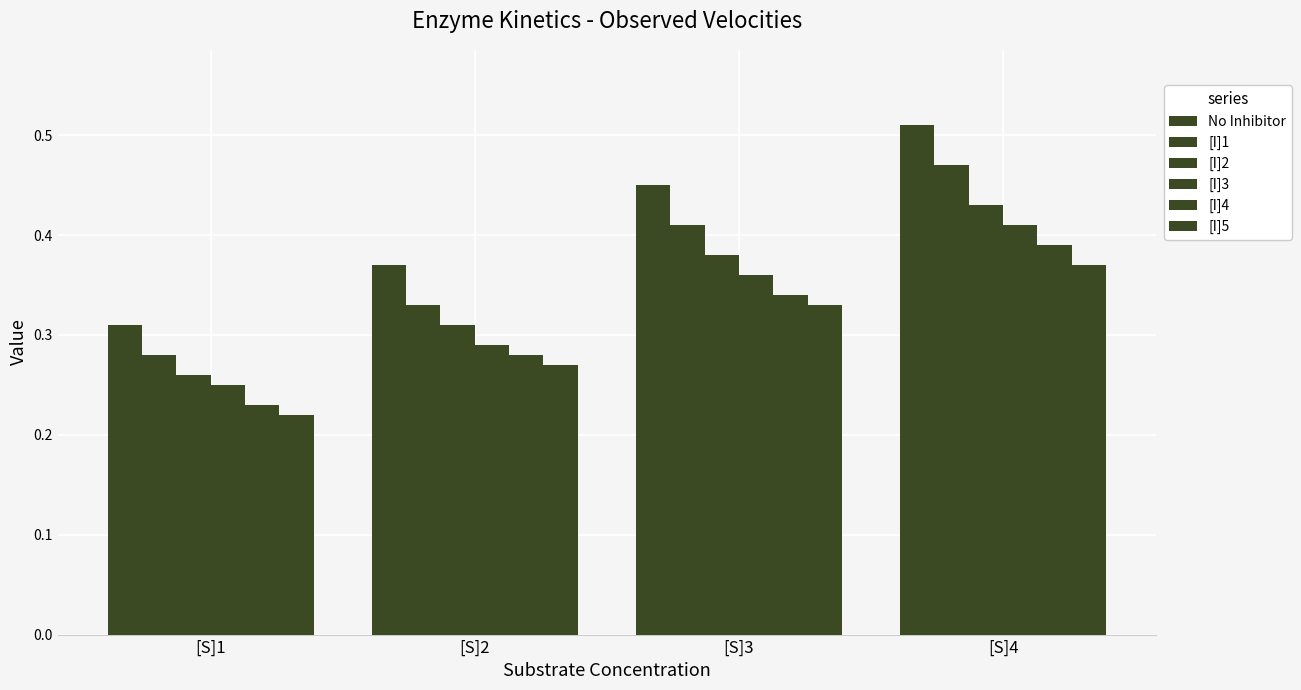

Count the number of data series in this chart.

6